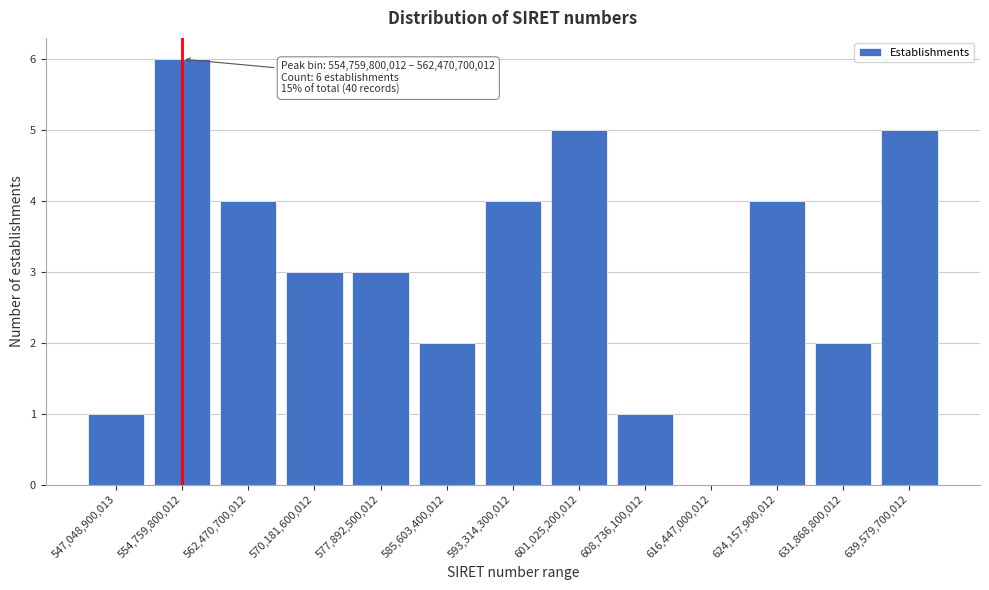

Reading right to left, extract all data points from this chart.

639,579,700,012=5	631,868,800,012=2	624,157,900,012=4	616,447,000,012=0	608,736,100,012=1	601,025,200,012=5	593,314,300,012=4	585,603,400,012=2	577,892,500,012=3	570,181,600,012=3	562,470,700,012=4	554,759,800,012=6	547,048,900,013=1